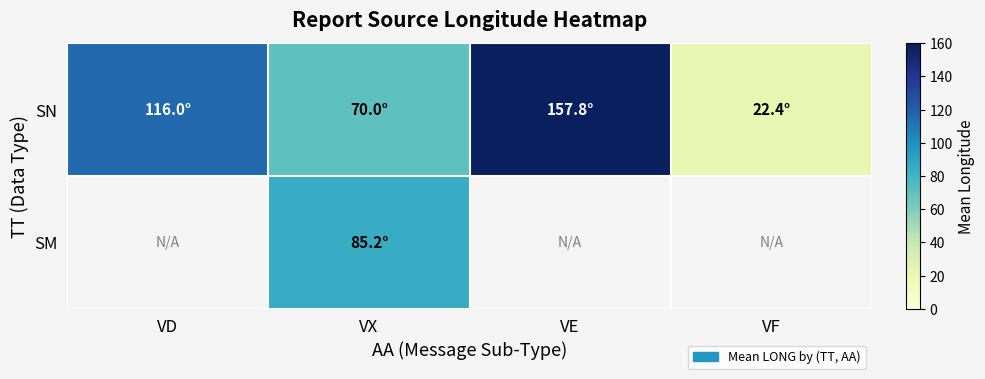

Which series has the largest total across all categories?

SN